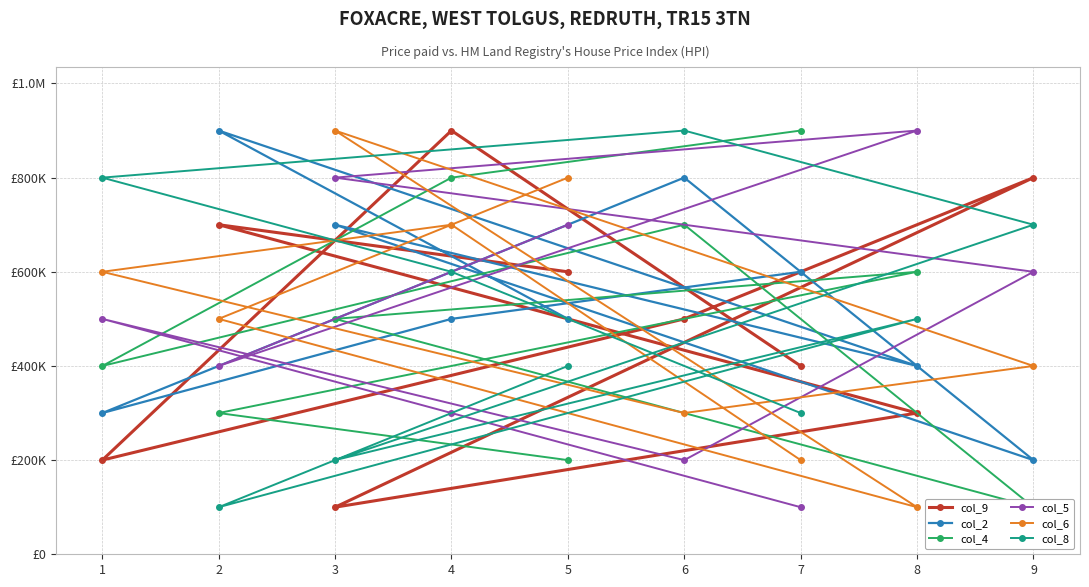

How many col_4 values are between 300000 and 700000?

5